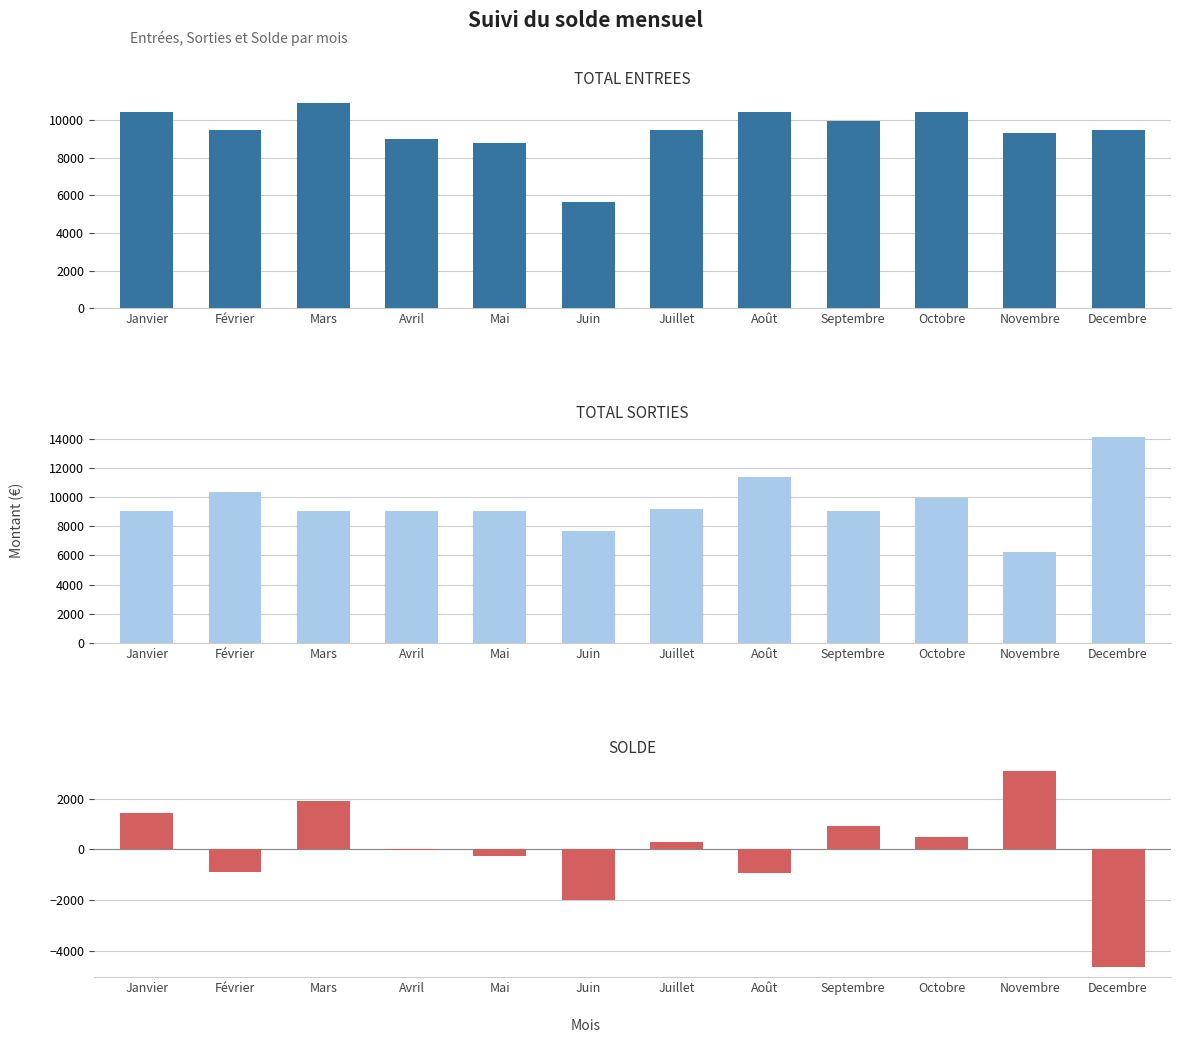

Is the value of SOLDE at Juillet greater than the value of TOTAL SORTIES at Février?

No